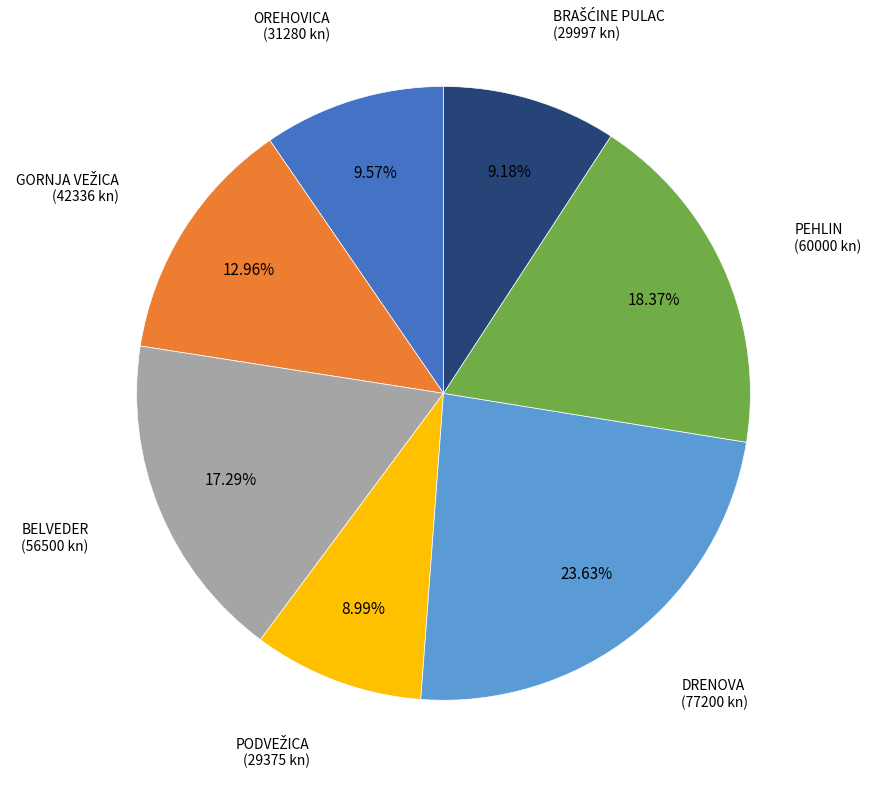

To the nearest percent, what portion does BELVEDER represent?

17%